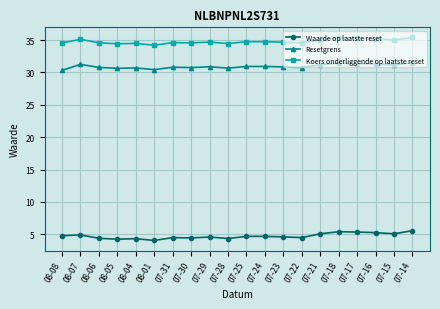

What is the lowest value of the Resetgrens series?

30.3